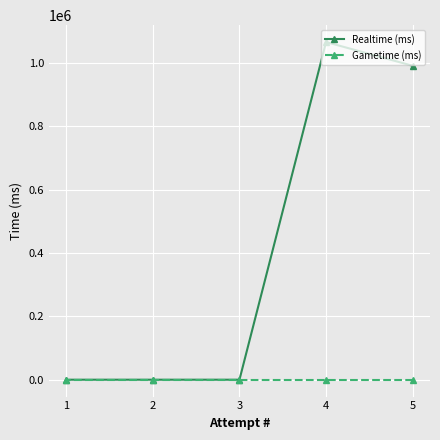

How many lines are shown in the chart?

2